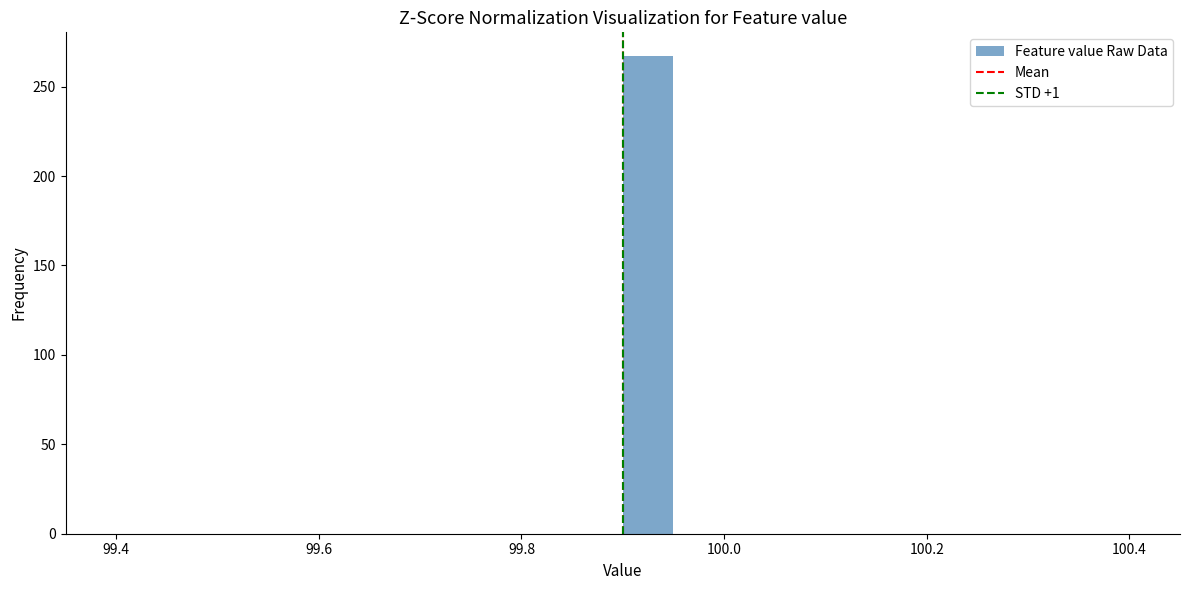

Around what value on the x-axis is the tallest bar? Give the approximate position of its centre, as read against the axis.

99.92